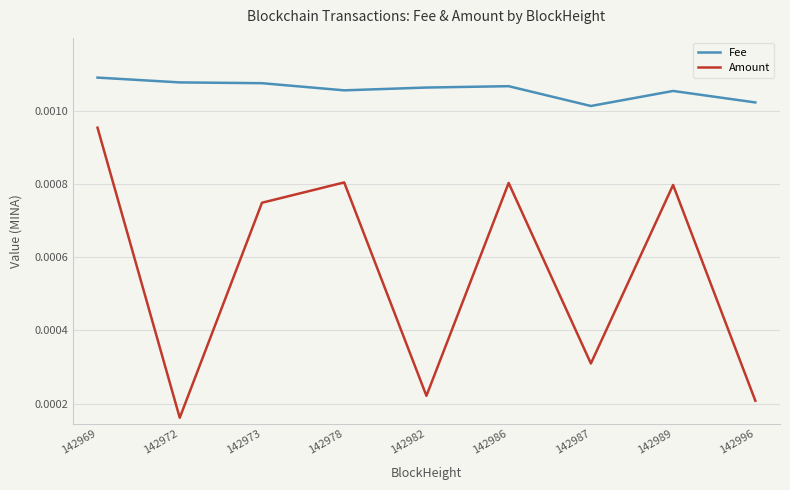

True or false: Fee and Amount cross at least once.

False